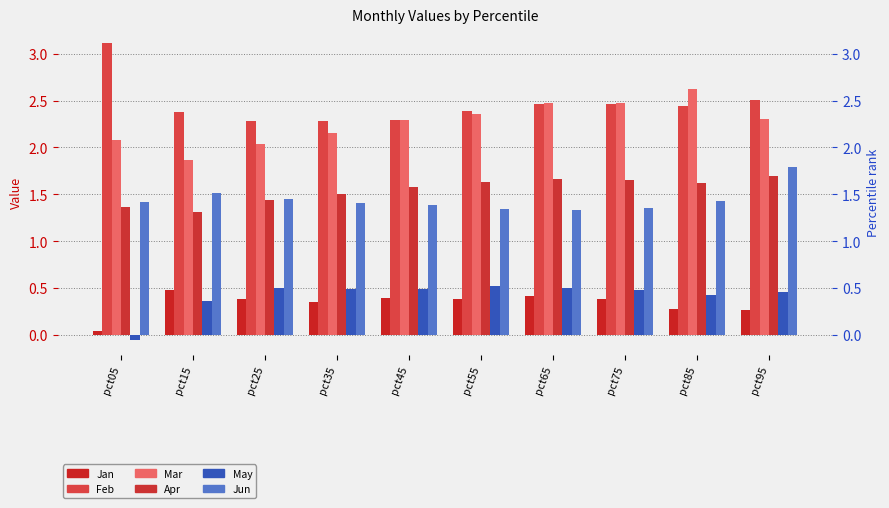

Reading left to right, extract all data points from this chart.

Jan: pct05=0.0	pct15=0.5	pct25=0.4	pct35=0.4	pct45=0.4	pct55=0.4	pct65=0.4	pct75=0.4	pct85=0.3	pct95=0.3
Feb: pct05=3.1	pct15=2.4	pct25=2.3	pct35=2.3	pct45=2.3	pct55=2.4	pct65=2.5	pct75=2.5	pct85=2.4	pct95=2.5
Mar: pct05=2.1	pct15=1.9	pct25=2.0	pct35=2.2	pct45=2.3	pct55=2.4	pct65=2.5	pct75=2.5	pct85=2.6	pct95=2.3
Apr: pct05=1.4	pct15=1.3	pct25=1.4	pct35=1.5	pct45=1.6	pct55=1.6	pct65=1.7	pct75=1.7	pct85=1.6	pct95=1.7
May: pct05=-0.1	pct15=0.4	pct25=0.5	pct35=0.5	pct45=0.5	pct55=0.5	pct65=0.5	pct75=0.5	pct85=0.4	pct95=0.5
Jun: pct05=1.4	pct15=1.5	pct25=1.5	pct35=1.4	pct45=1.4	pct55=1.3	pct65=1.3	pct75=1.3	pct85=1.4	pct95=1.8